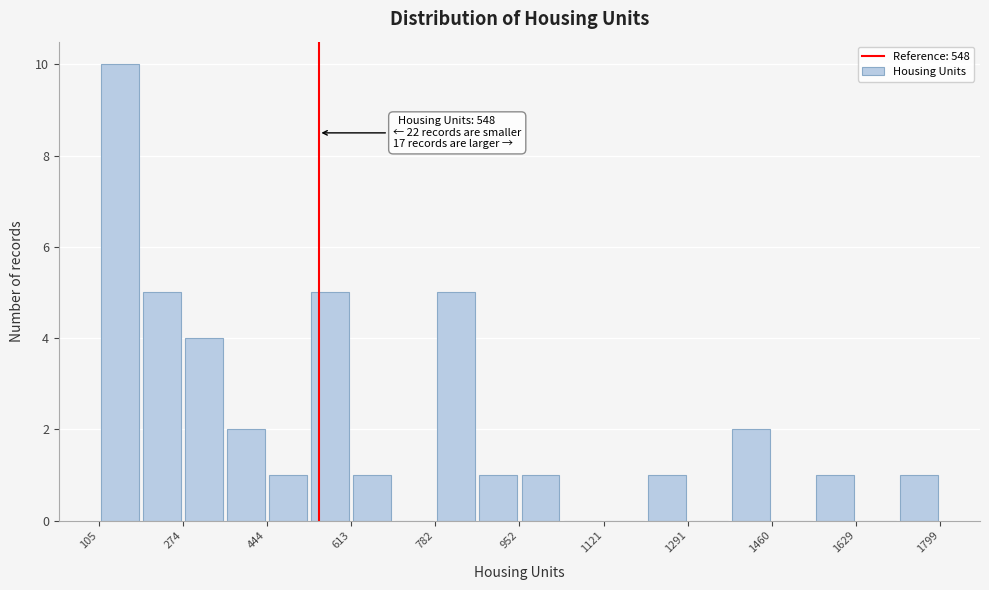

Over which range of the x-axis is the bar tallest?

100 to 180